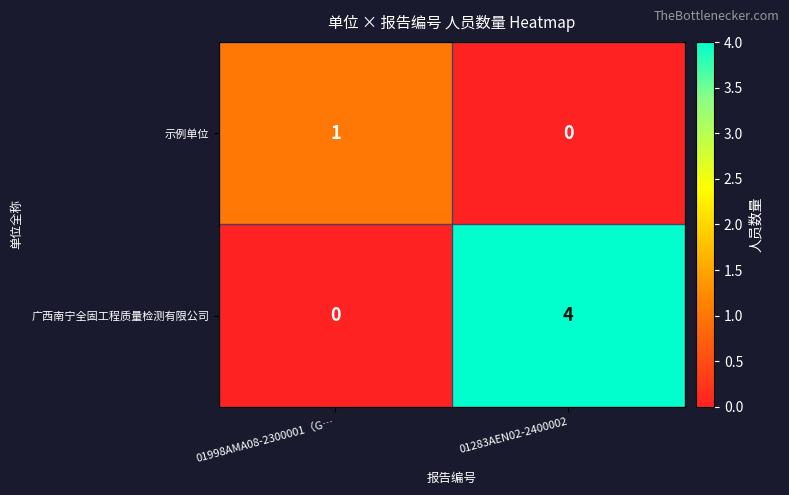

The 示例单位 series shows 1 at 01998AMA08-2300001（G…. True or false?

True